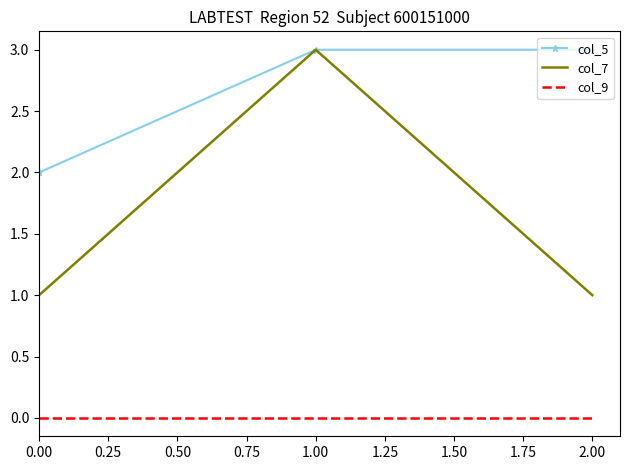

The value of col_7 at 1.00 is 4. True or false?

False